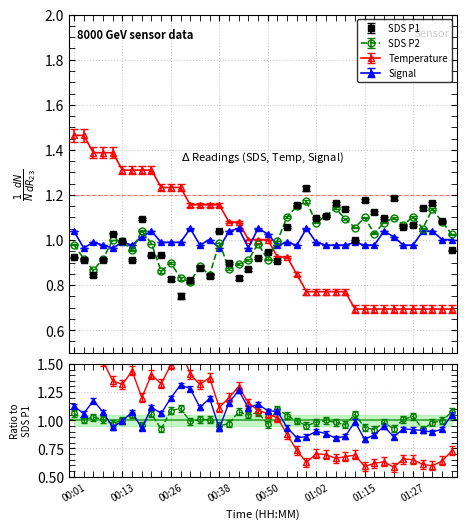

How many data points in SDS_P1 are above 1?

20